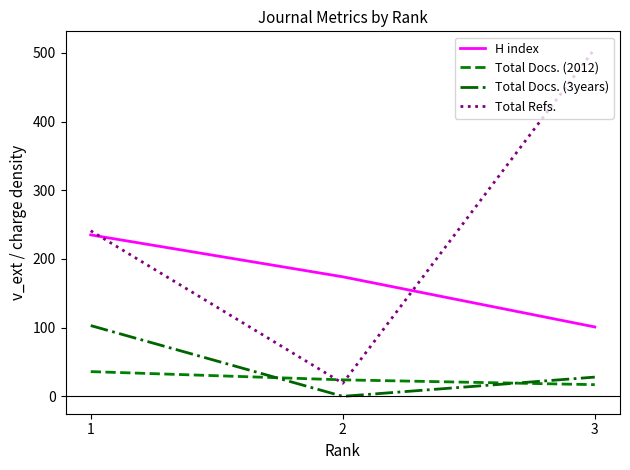

At which label is Total Refs. closest to 262?

1